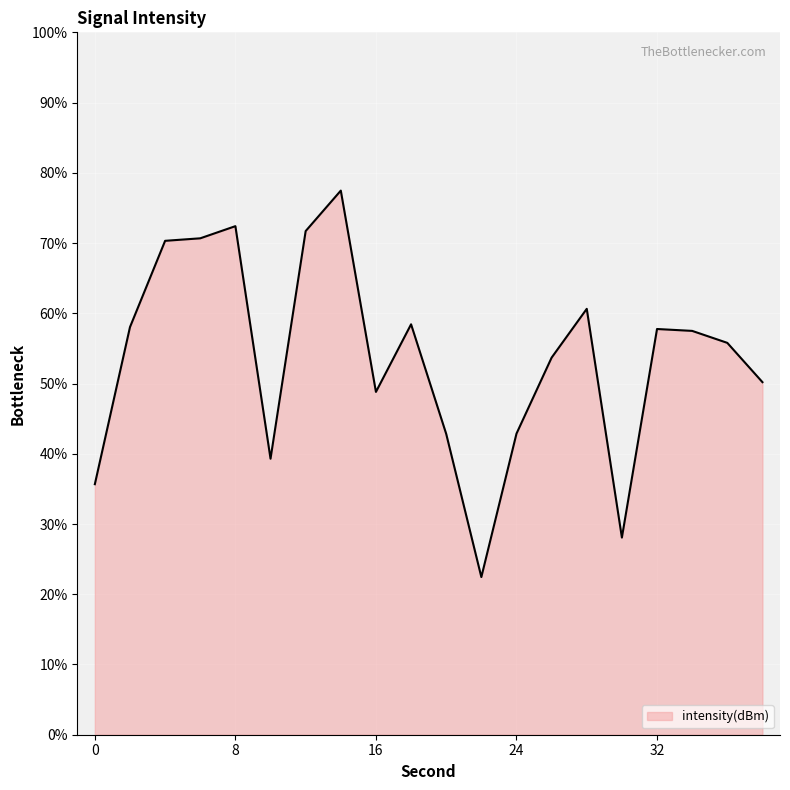

What is the maximum value shown in the chart?

77.5